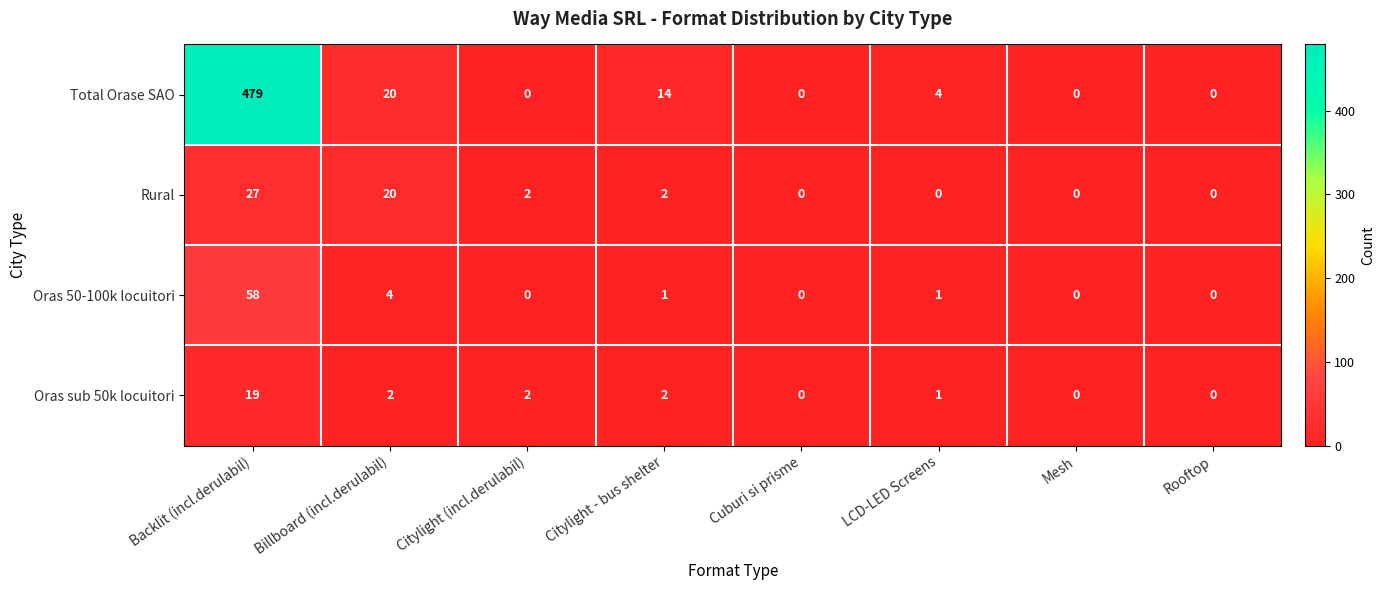

How many data points does each series have?

8